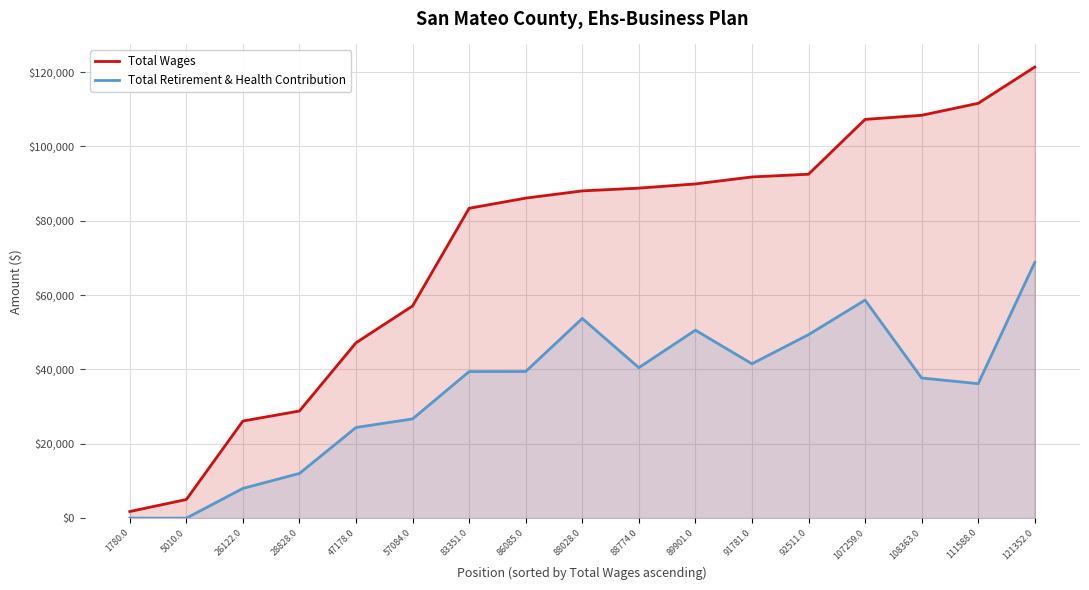

Is the value of Total Retirement & Health Contribution at 83351.0 greater than the value of Total Wages at 86085.0?

No